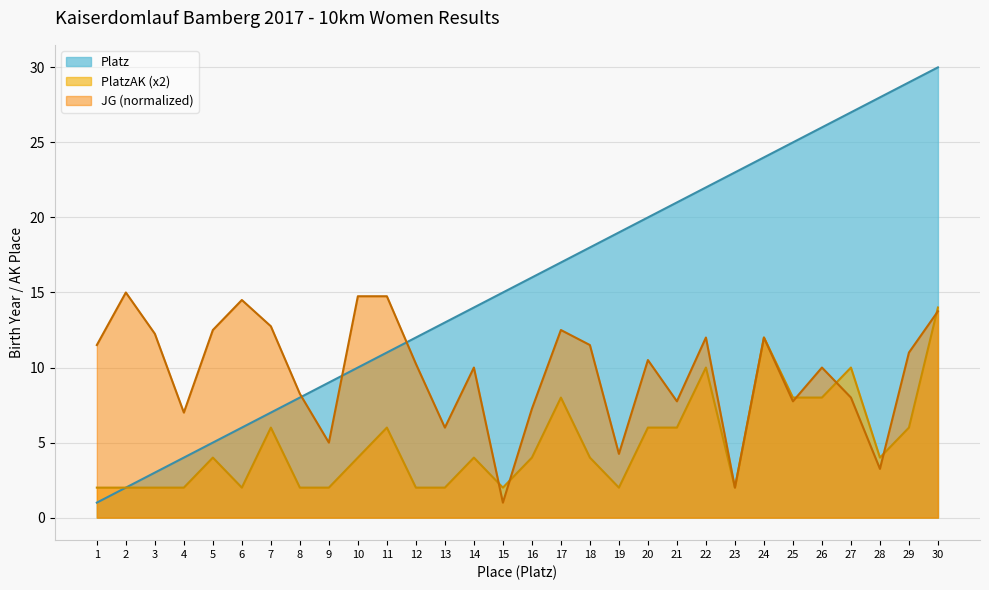

Rank the categories by PlatzAK value from highest to lowest.

30, 24, 22, 27, 17, 25, 26, 7, 11, 20, 21, 29, 5, 10, 14, 16, 18, 28, 1, 2, 3, 4, 6, 8, 9, 12, 13, 15, 19, 23